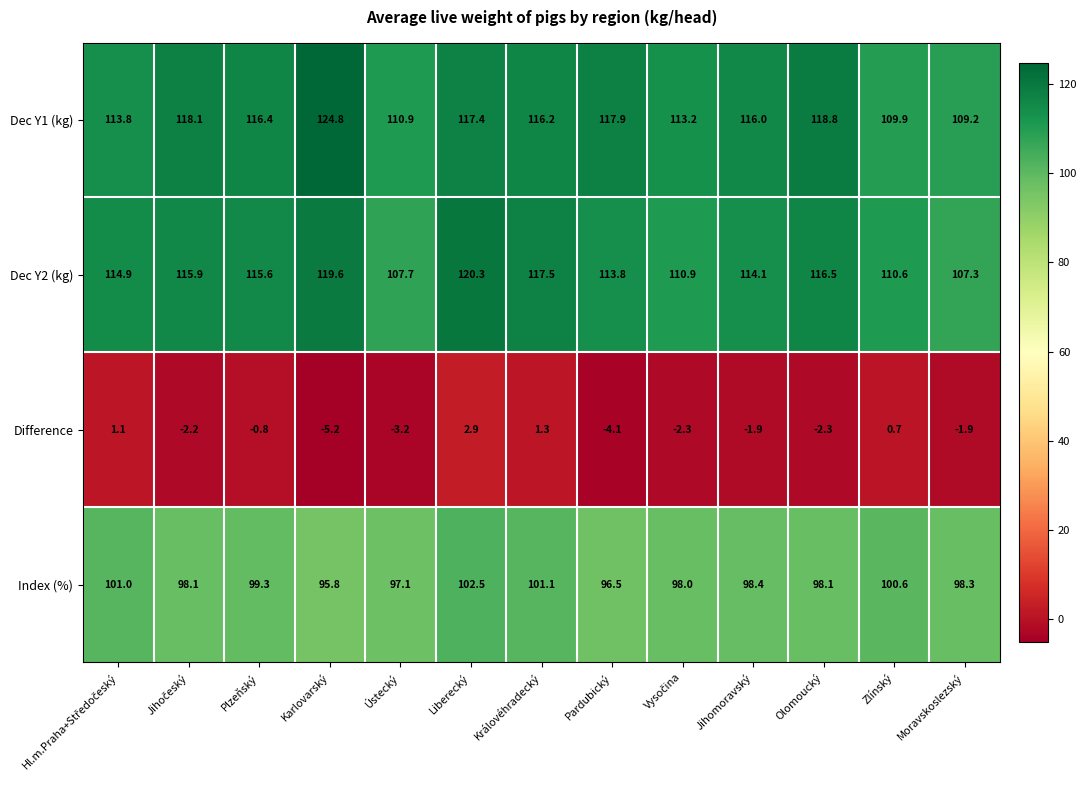

Is the value of Dec Y1 (kg) at Moravskoslezský greater than the value of Difference at Královéhradecký?

Yes